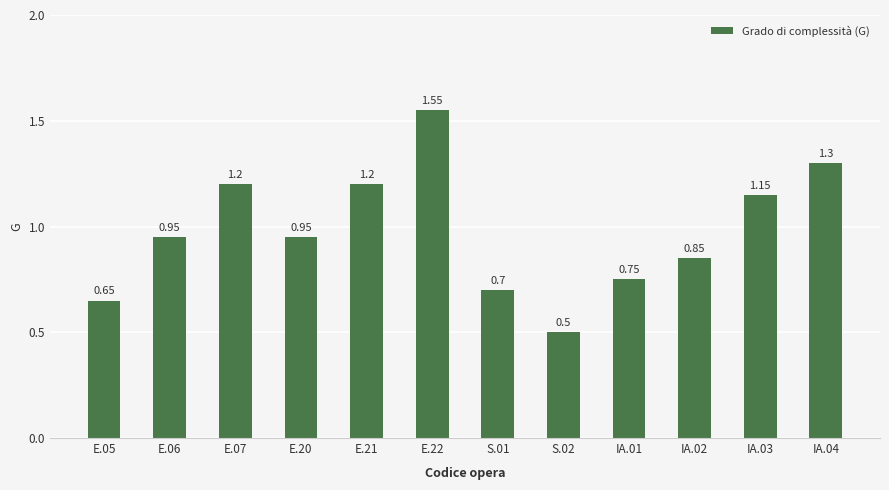

What is the average value?

1.0